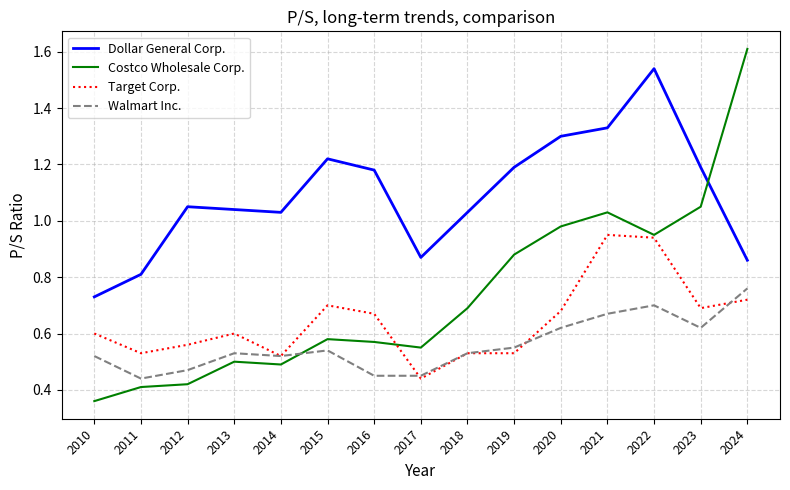

At which label is Costco Wholesale Corp. closest to 0?

2010